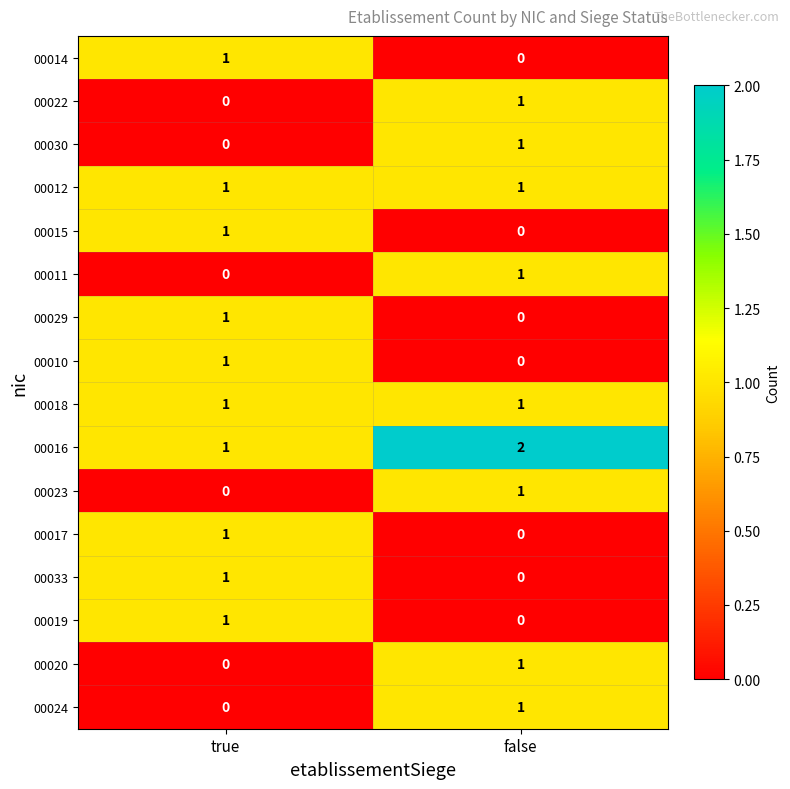

The 00014 series shows 2 at true. True or false?

False